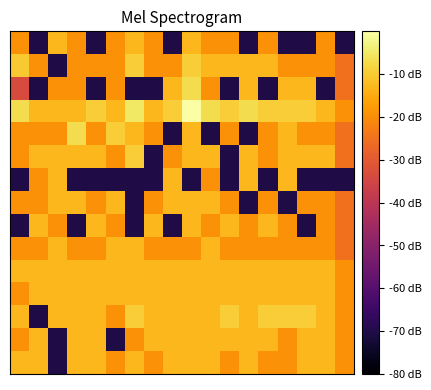

At which category is the sum across all series the highest?

9